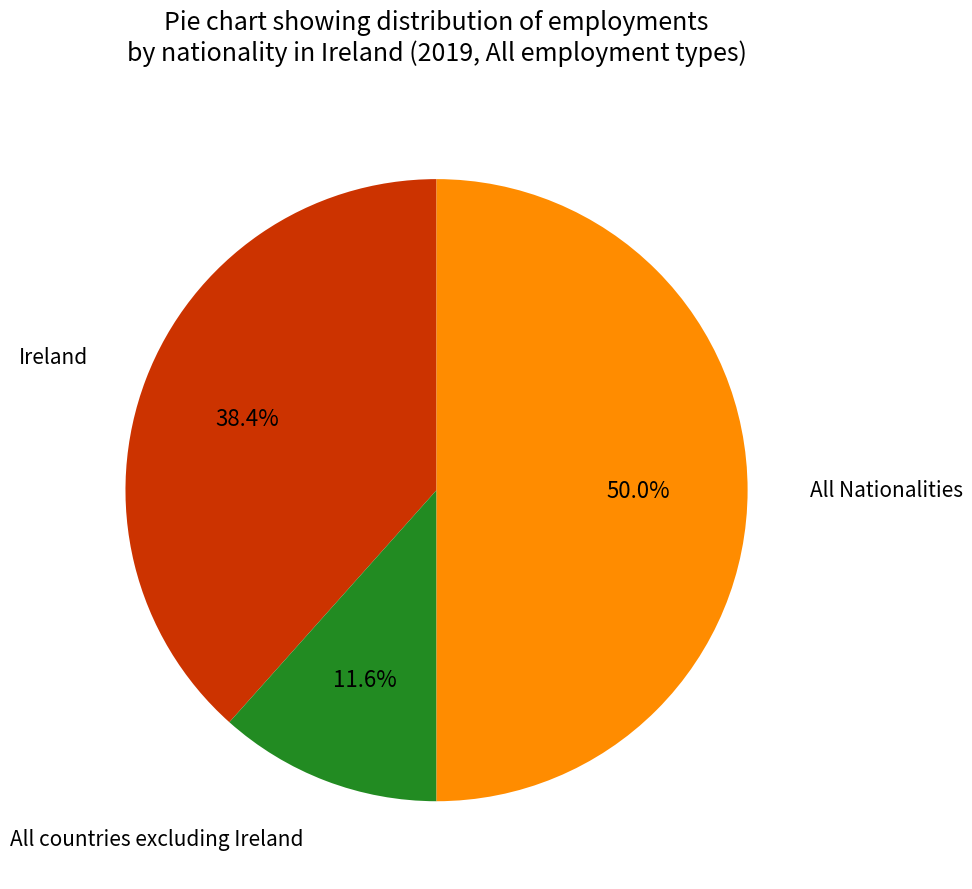

To the nearest percent, what is the average slice percentage?

33%